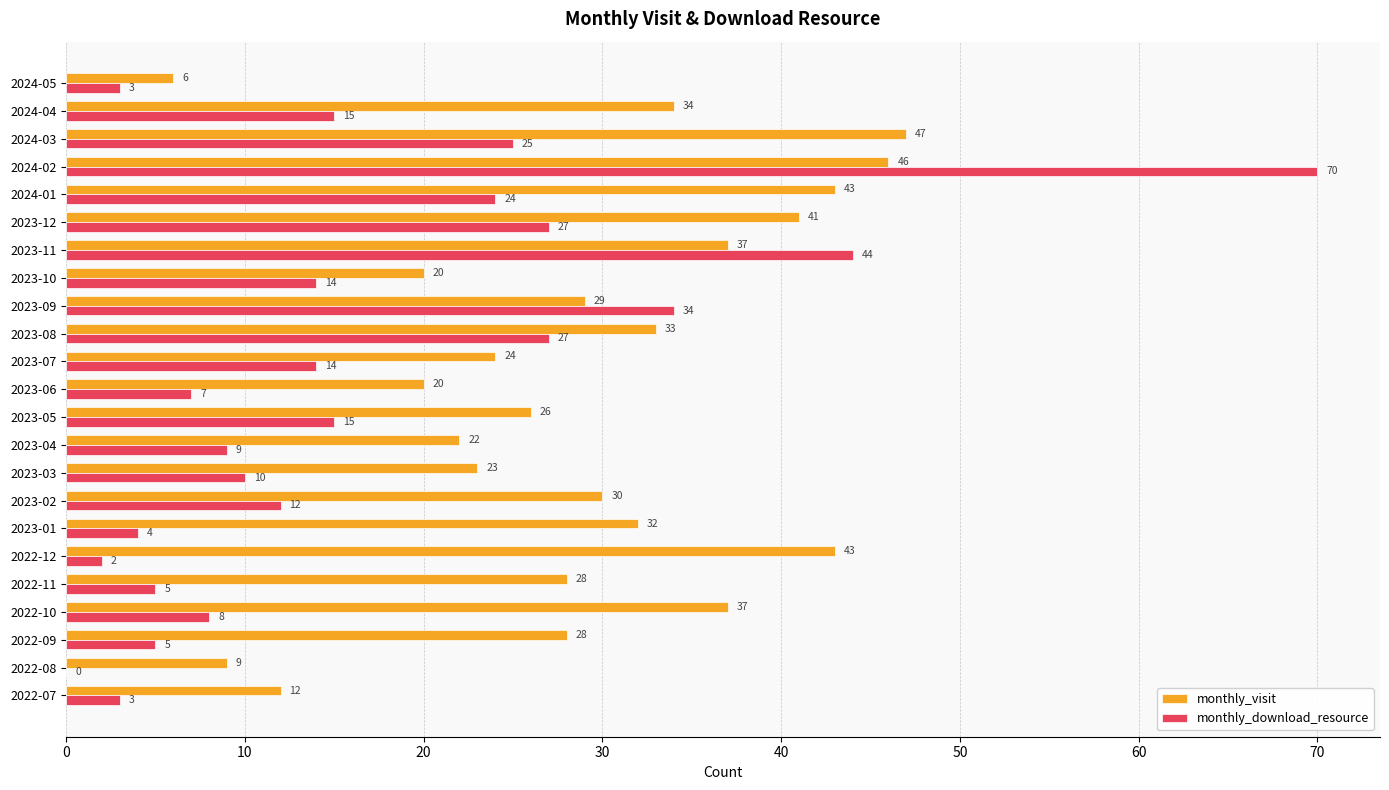

Is it true that monthly_visit equals 4 at 2022-08?

False